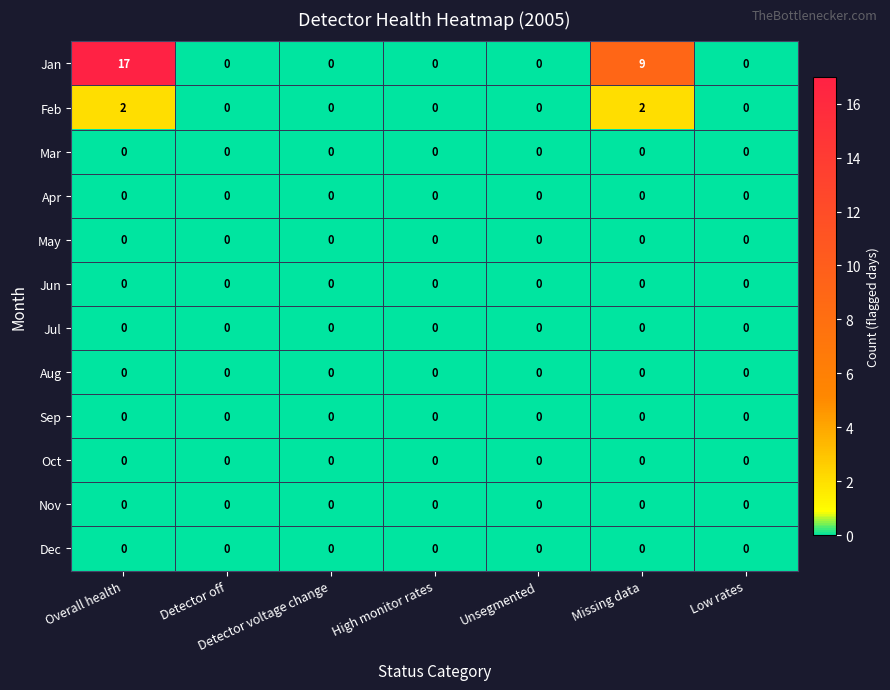

At which label is Jan closest to 8?

Missing data